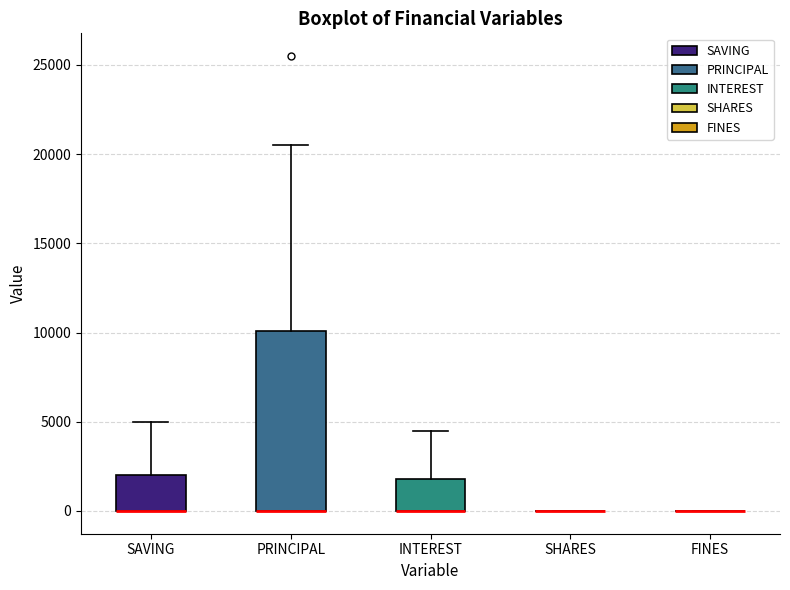

Comparing the boxes themselves (not the whiskers), which one is the tallest?

PRINCIPAL